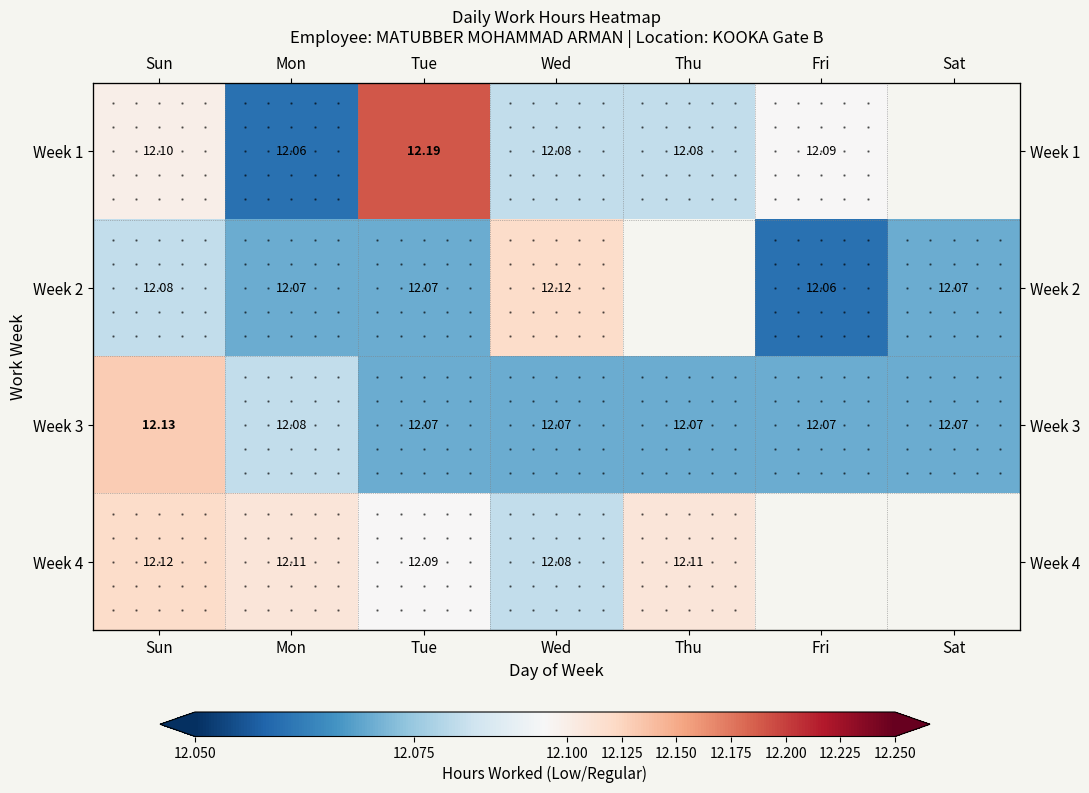

What is the difference between the highest and lowest values at Sun?

0.1